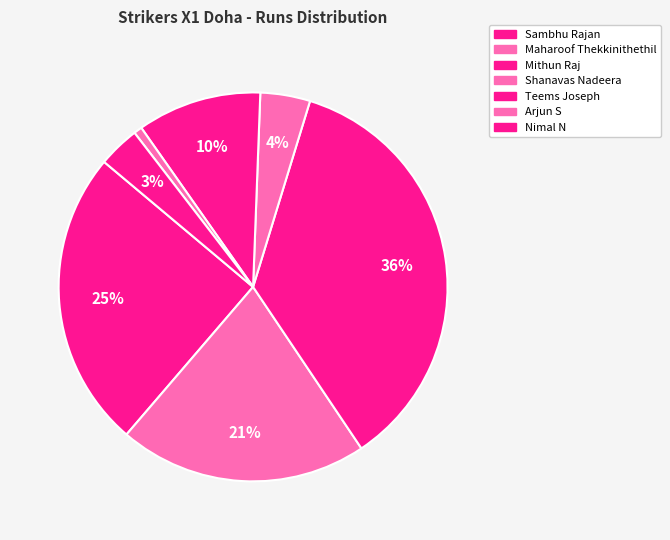

Rank the categories by value from highest to lowest.

Mithun Raj, Sambhu Rajan, Maharoof Thekkinithethil, Teems Joseph, Shanavas Nadeera, Nimal N, Arjun S